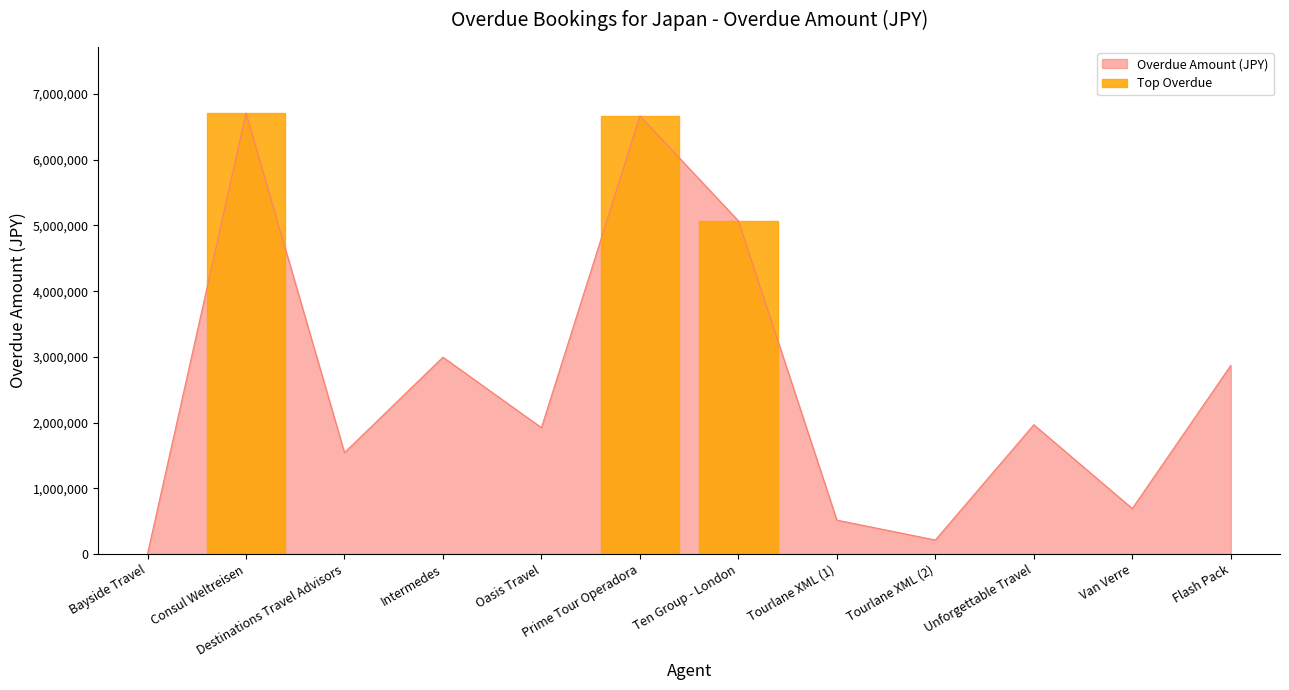

The Overdue Amount (JPY) series shows 1951050.6 at Prime Tour Operadora. True or false?

False